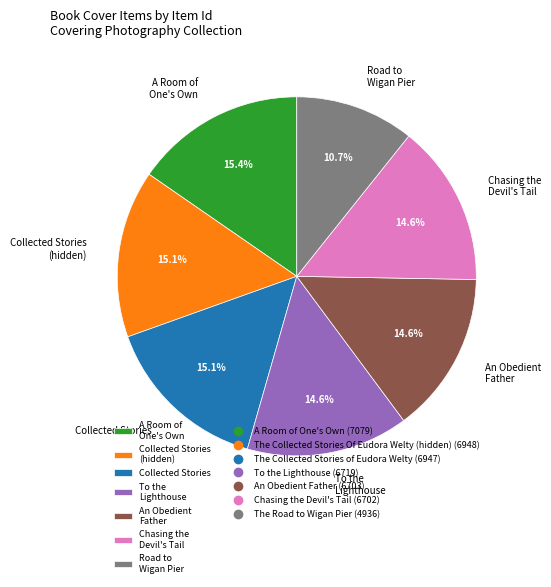

How many slices are in this pie chart?

7